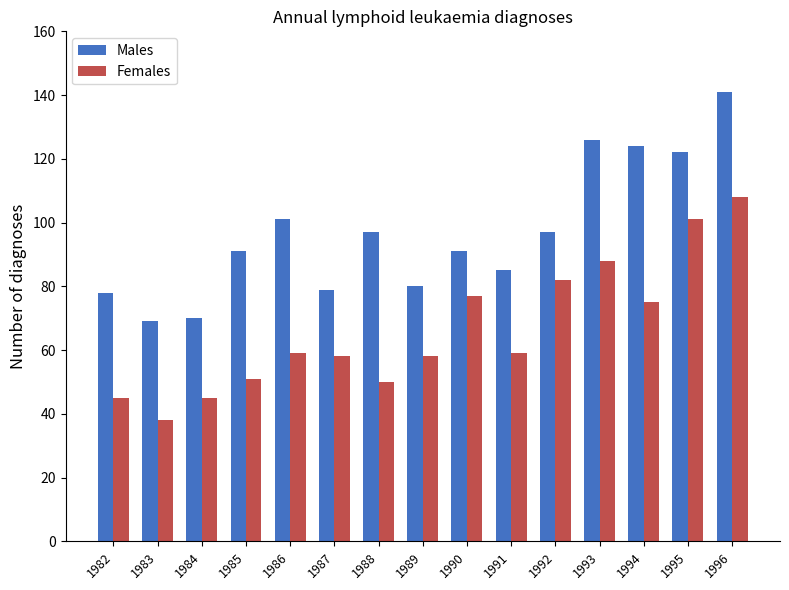

Does the chart contain stacked bars?

No